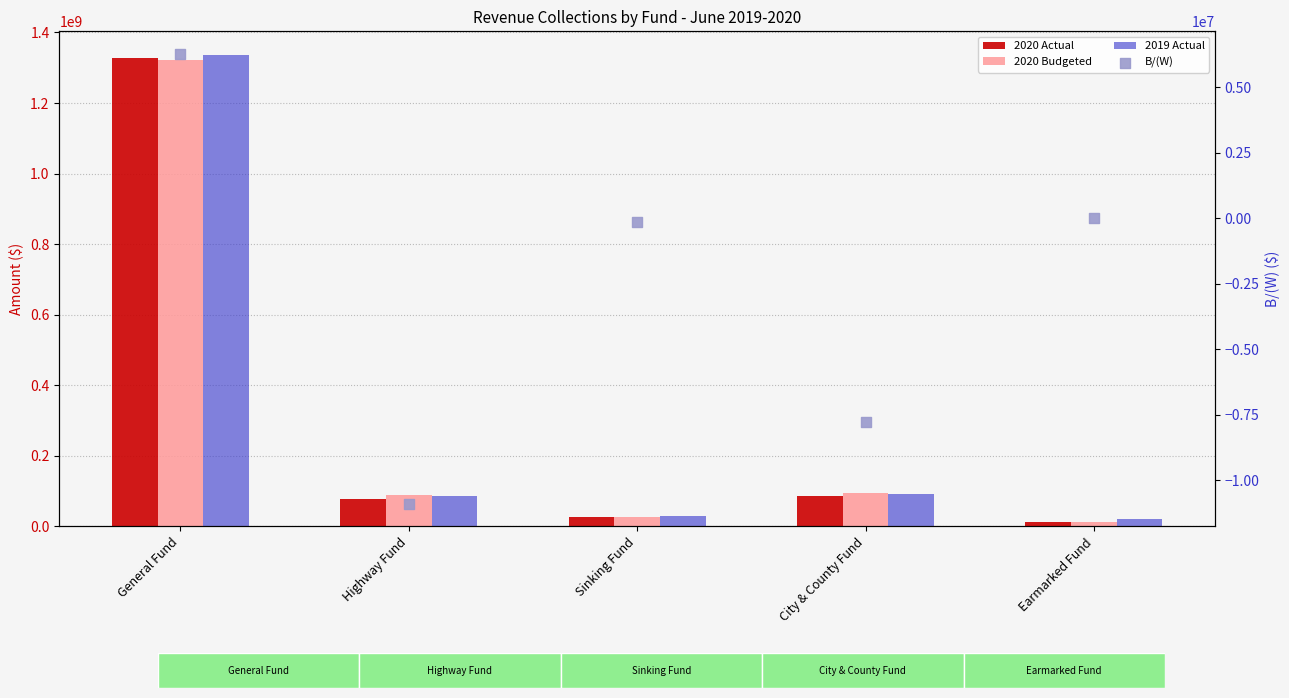

At which category is the sum across all series the highest?

General Fund